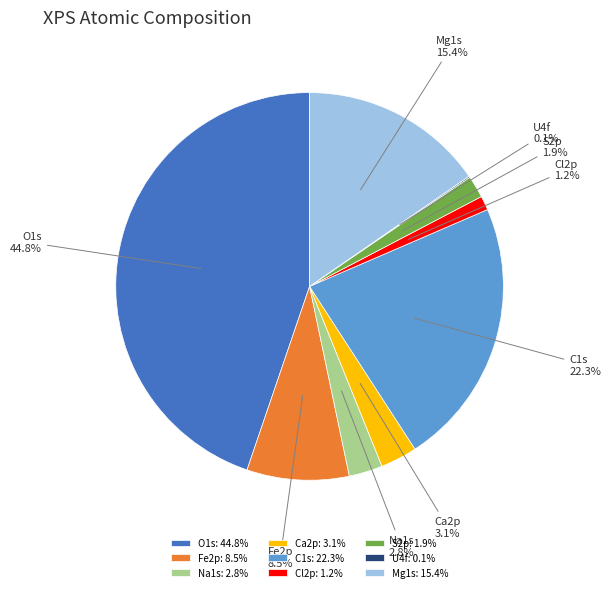

Is there any slice that represents more than half of the pie?

No